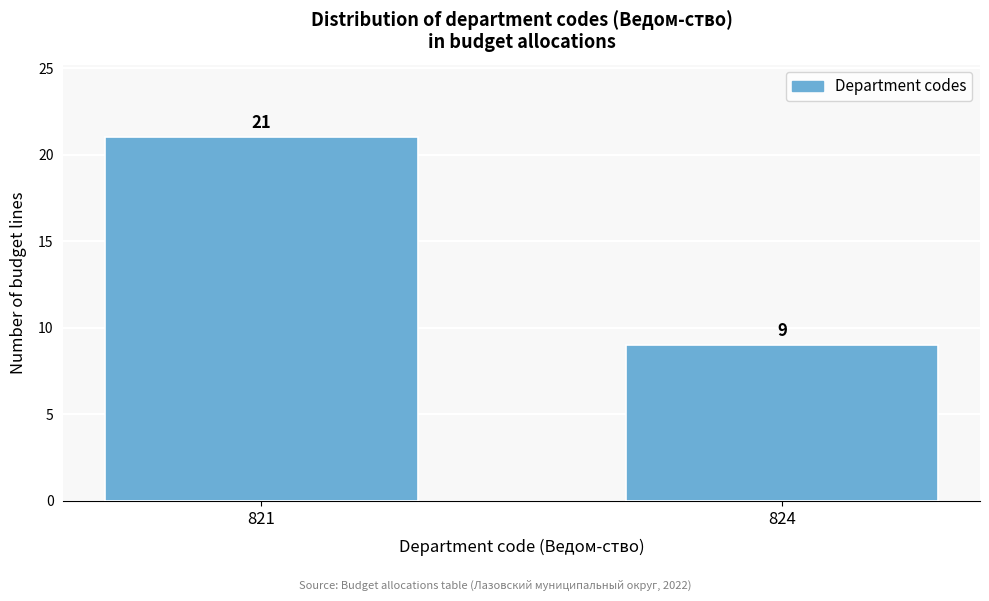

Reading right to left, transcribe all the data shown in this chart.

824=9	821=21